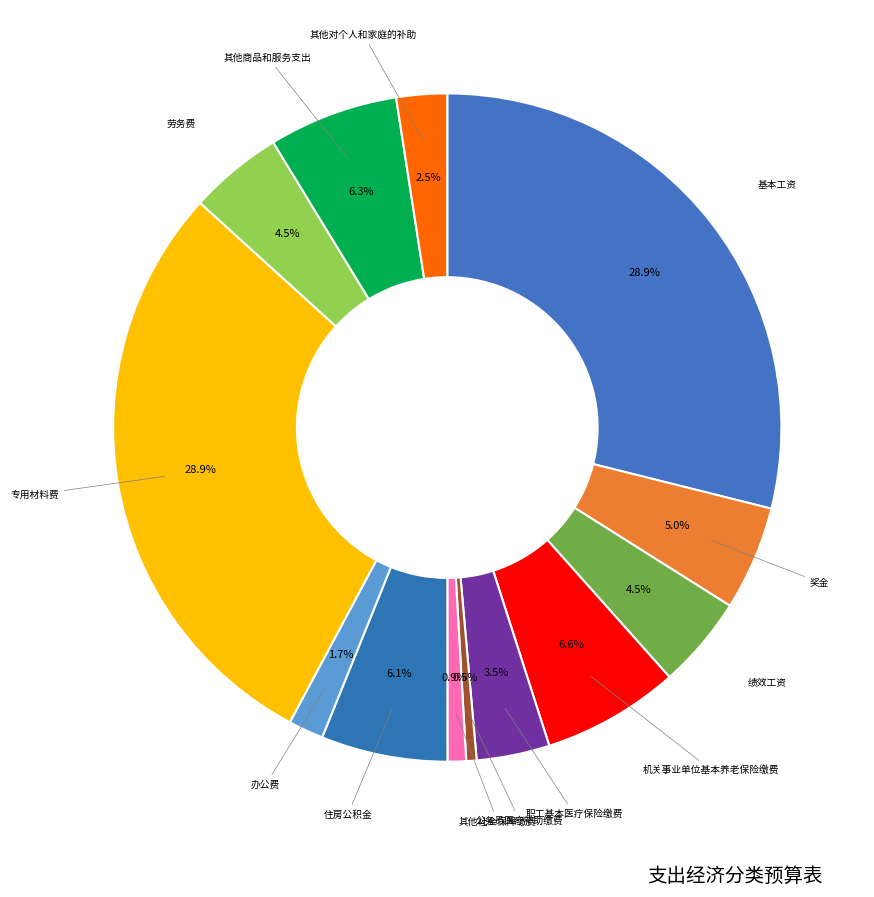

Count the number of slices in the pie.

13